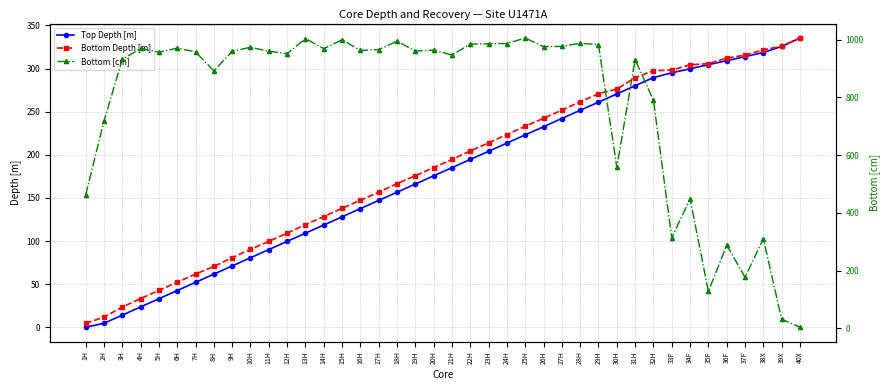

Which series has the largest total across all categories?

Bottom [cm]